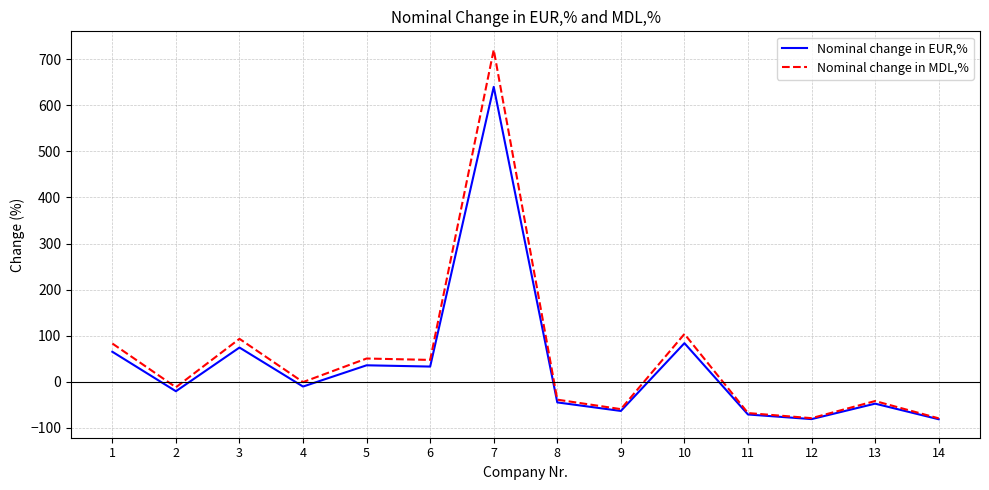

What value does the Nominal change in MDL,% series have at 2?

-12.4